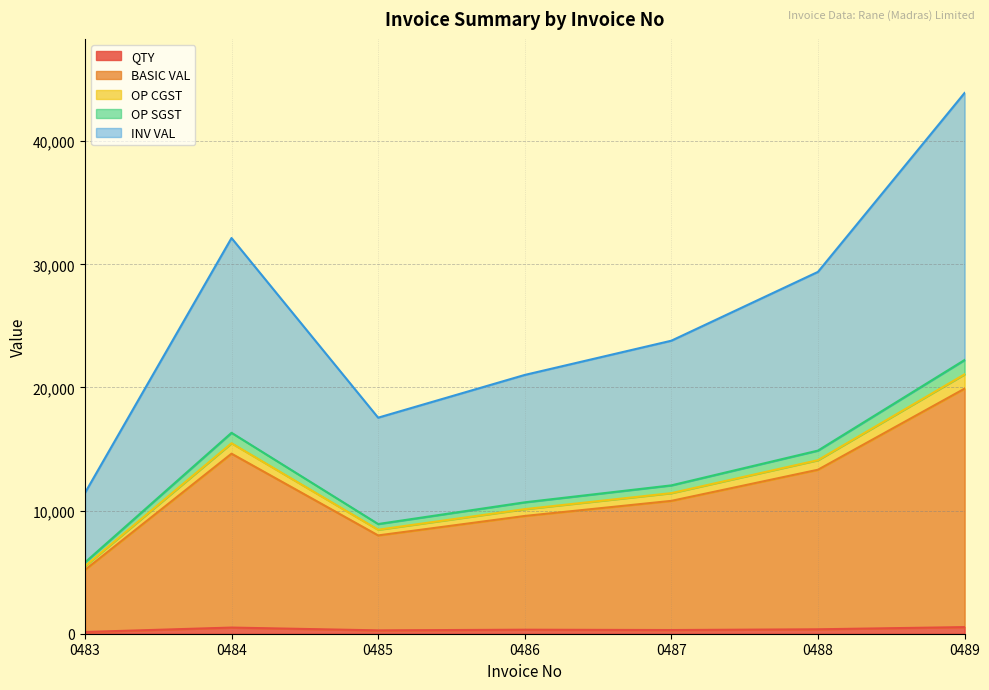

Which category has the lowest value in the INV VAL series?

0483